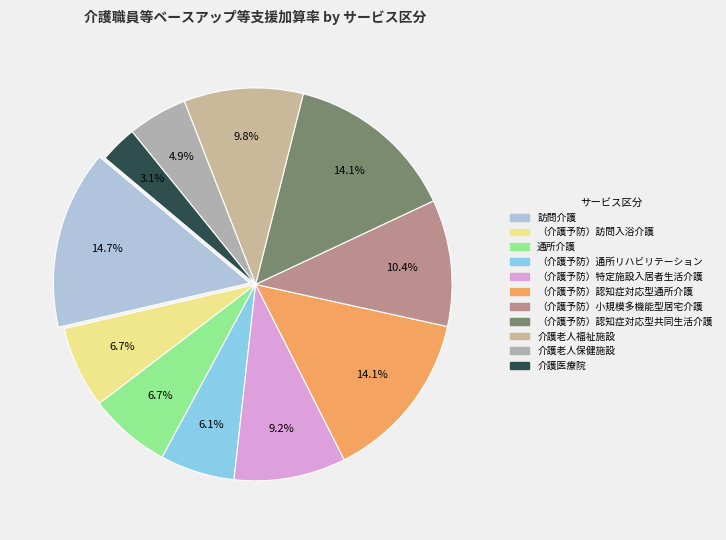

Do （介護予防）訪問入浴介護 and （介護予防）特定施設入居者生活介護 together represent more than half of the pie?

No